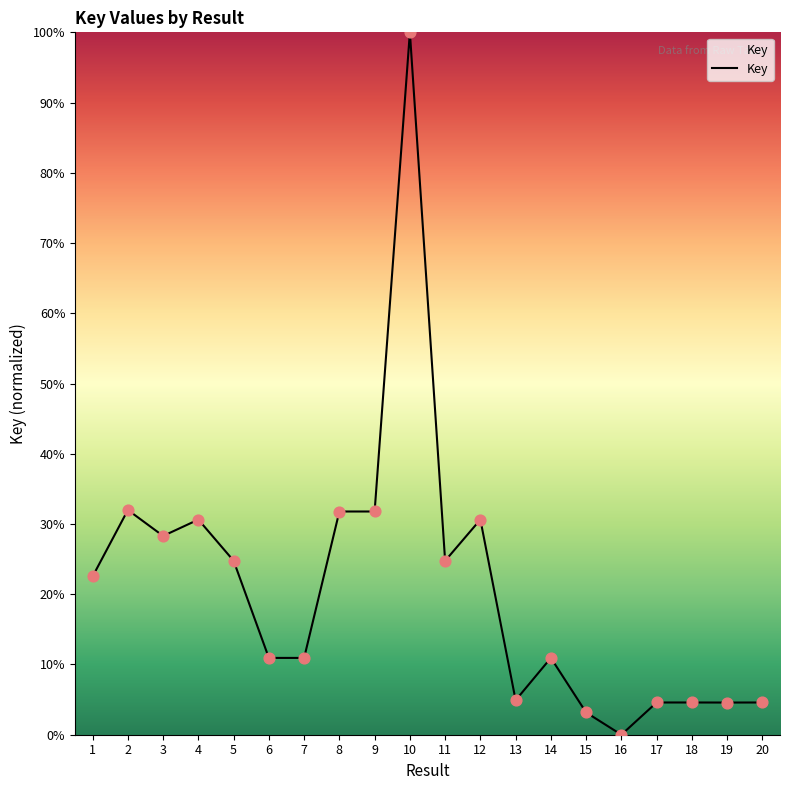

Which has a higher value, 2 or 1?

2